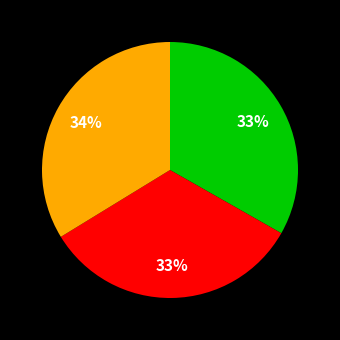

Does any single category account for the majority?

No